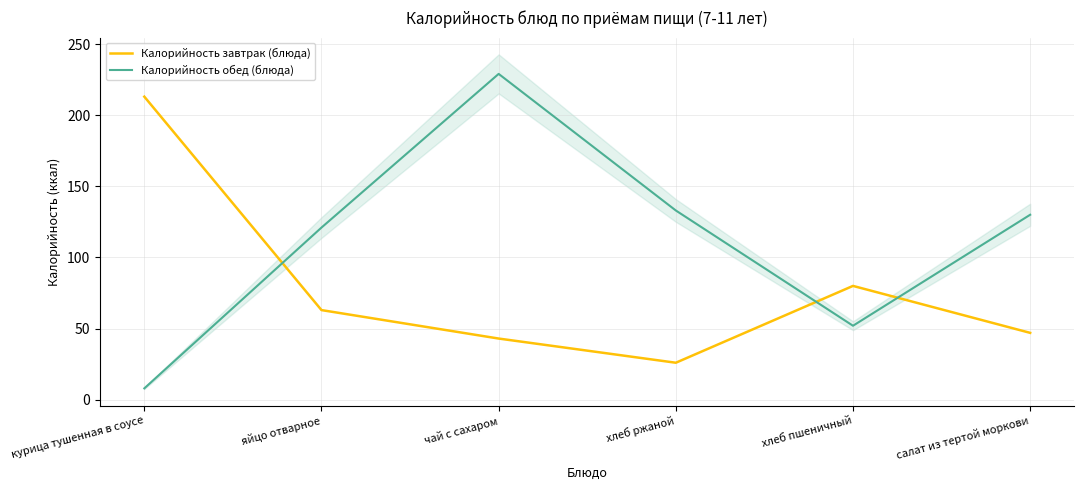

Which series has the largest total across all categories?

Калорийность обед (блюда)